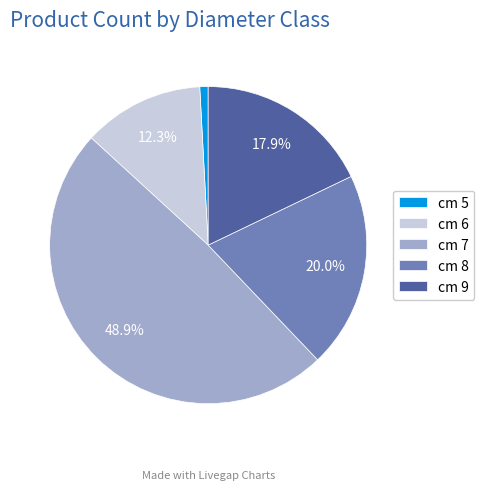

Does cm 6 represent more than half of the total?

No